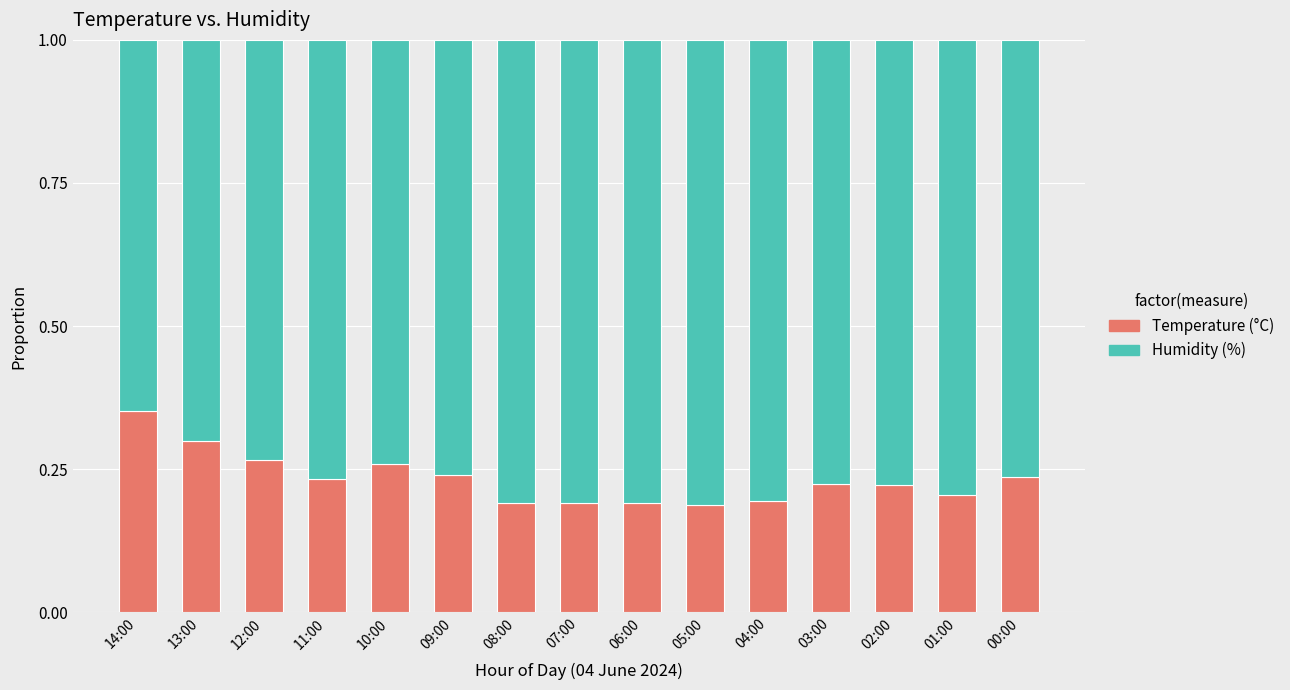

What are all the series names shown in the legend?

Temperature (°C), Humidity (%)